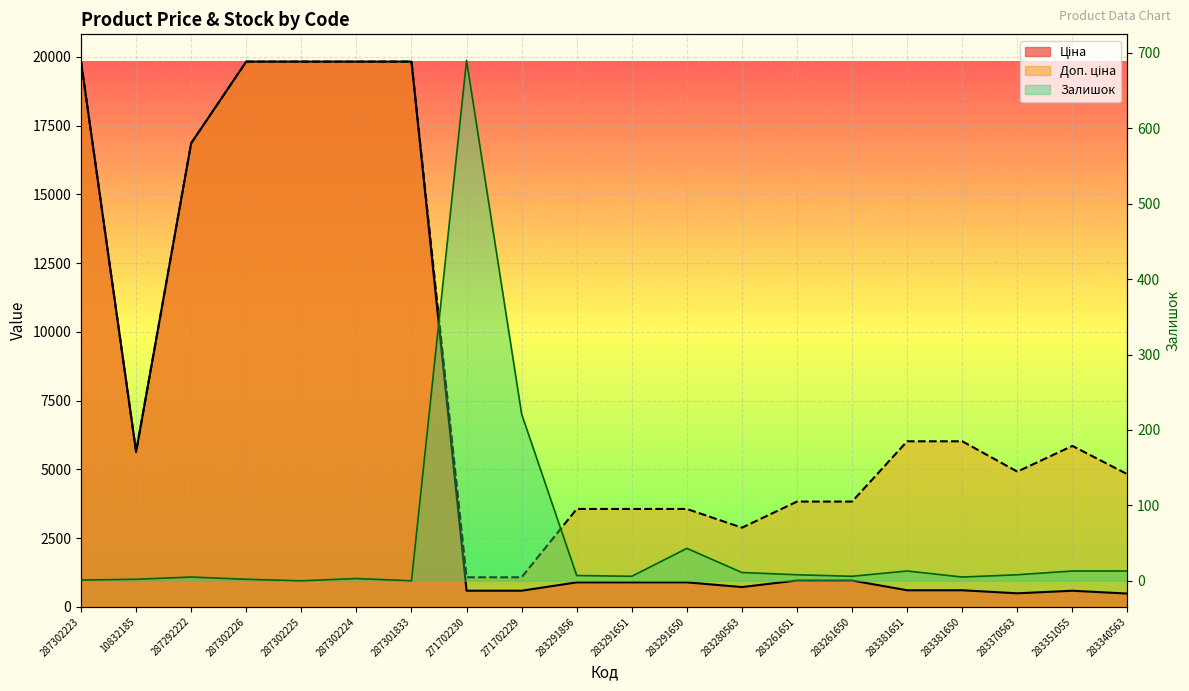

Reading left to right, list all the values displayed in this chart.

Ціна: 287302223=19831.1	10832185=5636.0	287292222=16863.2	287302226=19831.1	287302225=19831.1	287302224=19831.1	287301833=19831.1	271702230=586.0	271702229=586.0	283291856=889.9	283291651=889.9	283291650=889.9	283280563=719.6	283261651=957.1	283261650=957.1	283381651=602.1	283381650=602.1	283370563=491.7	283351055=585.3	283340563=482.1
Доп. ціна: 287302223=19831.1	10832185=5636.0	287292222=16863.2	287302226=19831.1	287302225=19831.1	287302224=19831.1	287301833=19831.1	271702230=1074.5	271702229=1074.5	283291856=3559.7	283291651=3559.7	283291650=3559.7	283280563=2878.5	283261651=3828.4	283261650=3828.4	283381651=6020.8	283381650=6020.8	283370563=4917.4	283351055=5852.9	283340563=4821.4
Залишок: 287302223=1.0	10832185=2.0	287292222=5.0	287302226=2.0	287302225=0.0	287302224=3.0	287301833=0.0	271702230=690.0	271702229=221.0	283291856=7.0	283291651=6.0	283291650=43.0	283280563=11.0	283261651=8.0	283261650=6.0	283381651=13.0	283381650=5.0	283370563=8.0	283351055=13.0	283340563=13.0